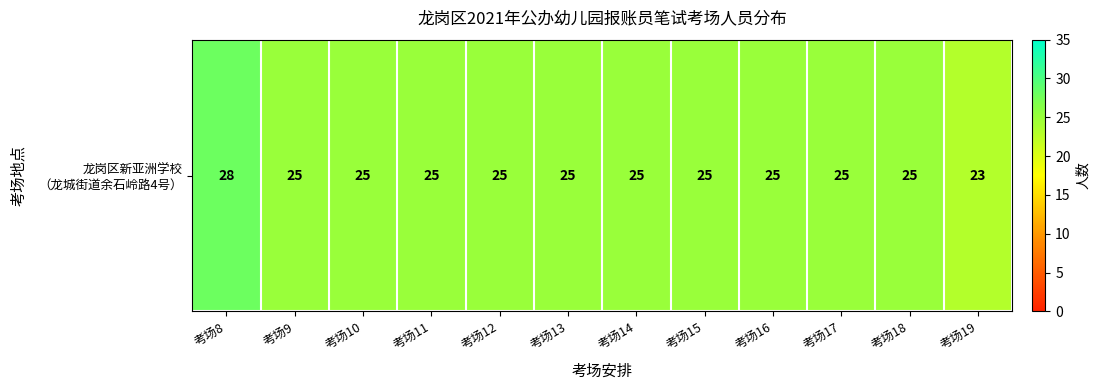

Between 考场12 and 考场19, which is larger?

考场12